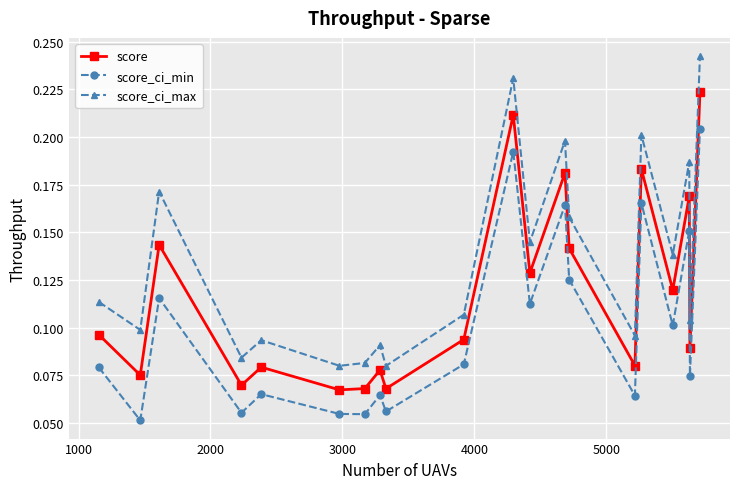

True or false: score_ci_min and score_ci_max cross at least once.

False